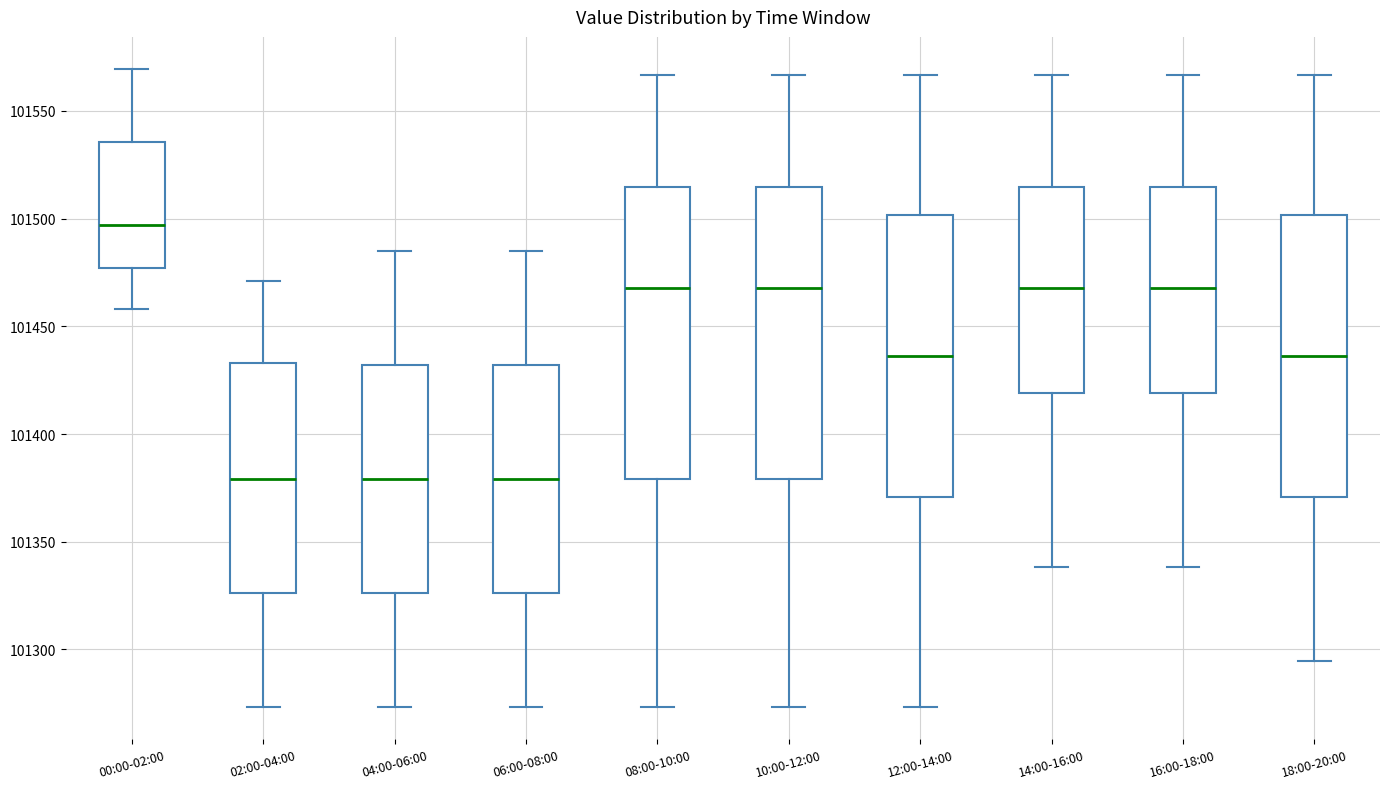

Reading left to right, transcribe this box plot: for each box, give where its median line is, the range the box spans, and where its two whiskers end, as read against the y-axis. The values are not printed on the chart, so give them approximately, as read against the axis.

00:00-02:00: median 101495, box 101475 to 101535, whiskers 101460 to 101570
02:00-04:00: median 101380, box 101325 to 101435, whiskers 101275 to 101470
04:00-06:00: median 101380, box 101325 to 101430, whiskers 101275 to 101485
06:00-08:00: median 101380, box 101325 to 101430, whiskers 101275 to 101485
08:00-10:00: median 101470, box 101380 to 101515, whiskers 101275 to 101565
10:00-12:00: median 101470, box 101380 to 101515, whiskers 101275 to 101565
12:00-14:00: median 101435, box 101370 to 101500, whiskers 101275 to 101565
14:00-16:00: median 101470, box 101420 to 101515, whiskers 101340 to 101565
16:00-18:00: median 101470, box 101420 to 101515, whiskers 101340 to 101565
18:00-20:00: median 101435, box 101370 to 101500, whiskers 101295 to 101565